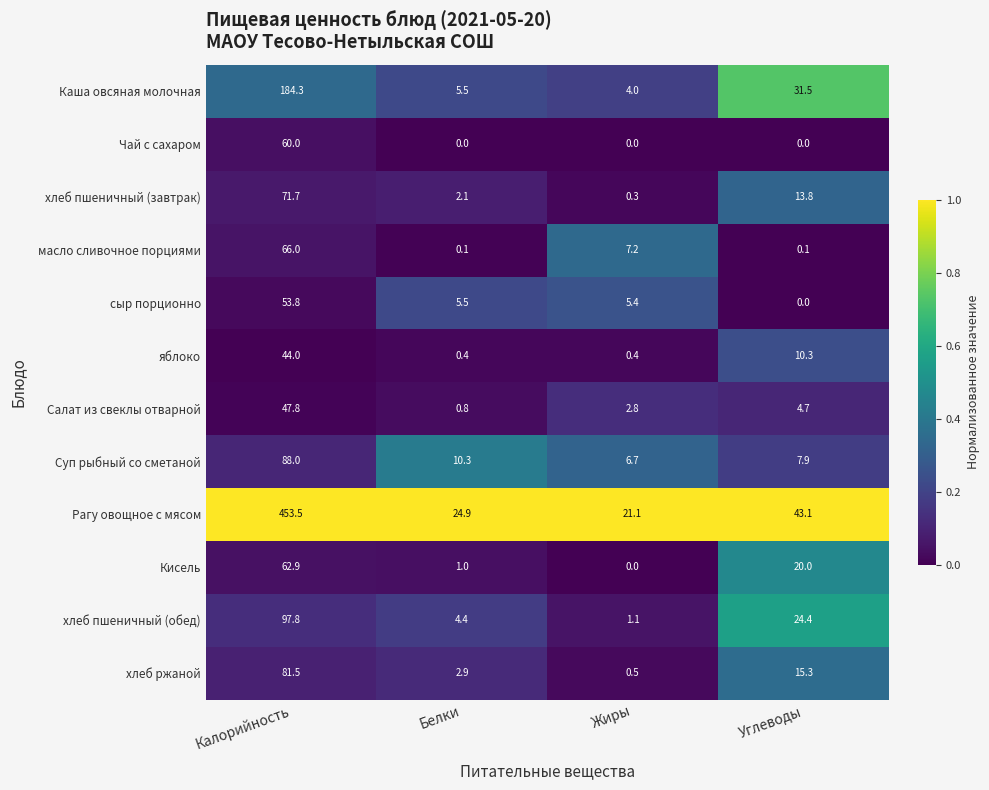

What is the difference between the Суп рыбный со сметаной values at Углеводы and Калорийность?

80.1